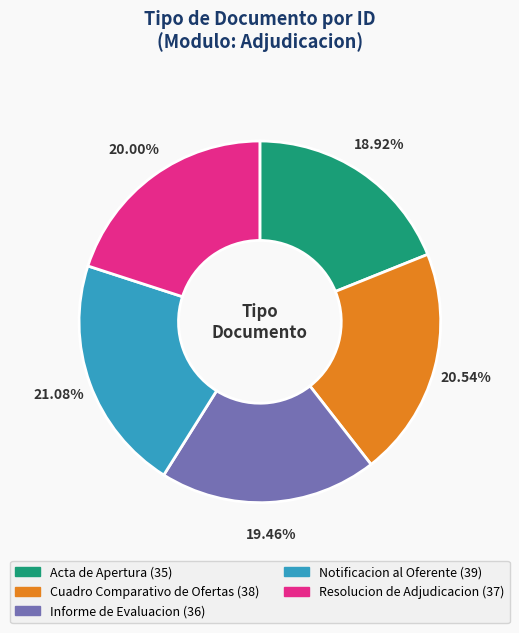

To the nearest percent, what percentage of the pie is Informe de Evaluacion?

19%